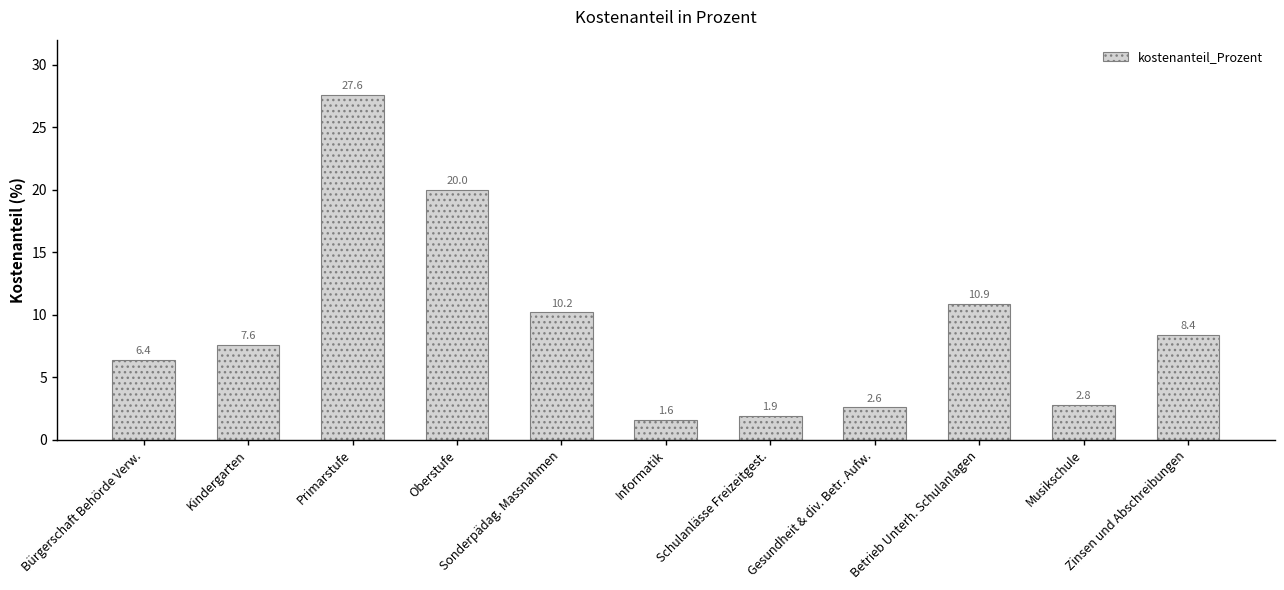

What is the greatest value displayed?

27.6